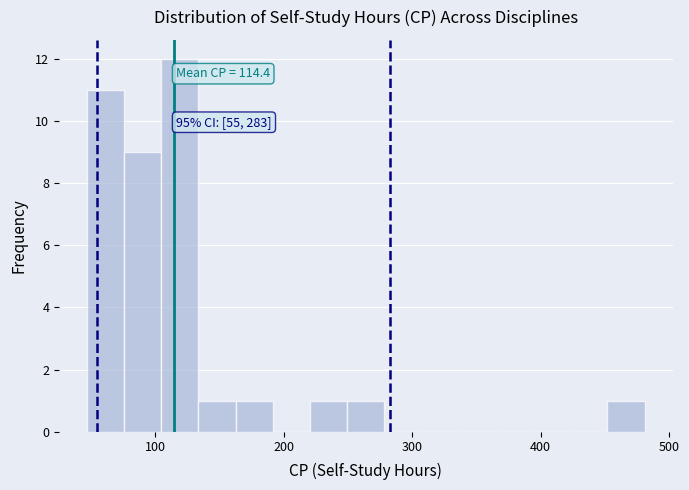

Around what value on the x-axis is the tallest bar? Give the approximate position of its centre, as read against the axis.

120